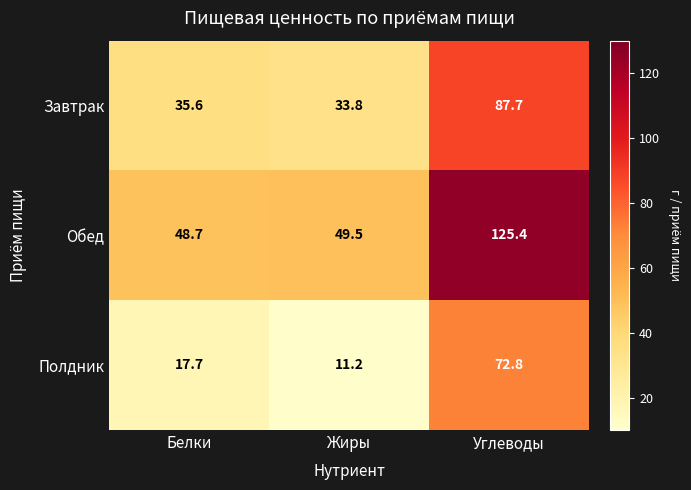

At Белки, list the series in order from smallest to largest.

Полдник, Завтрак, Обед